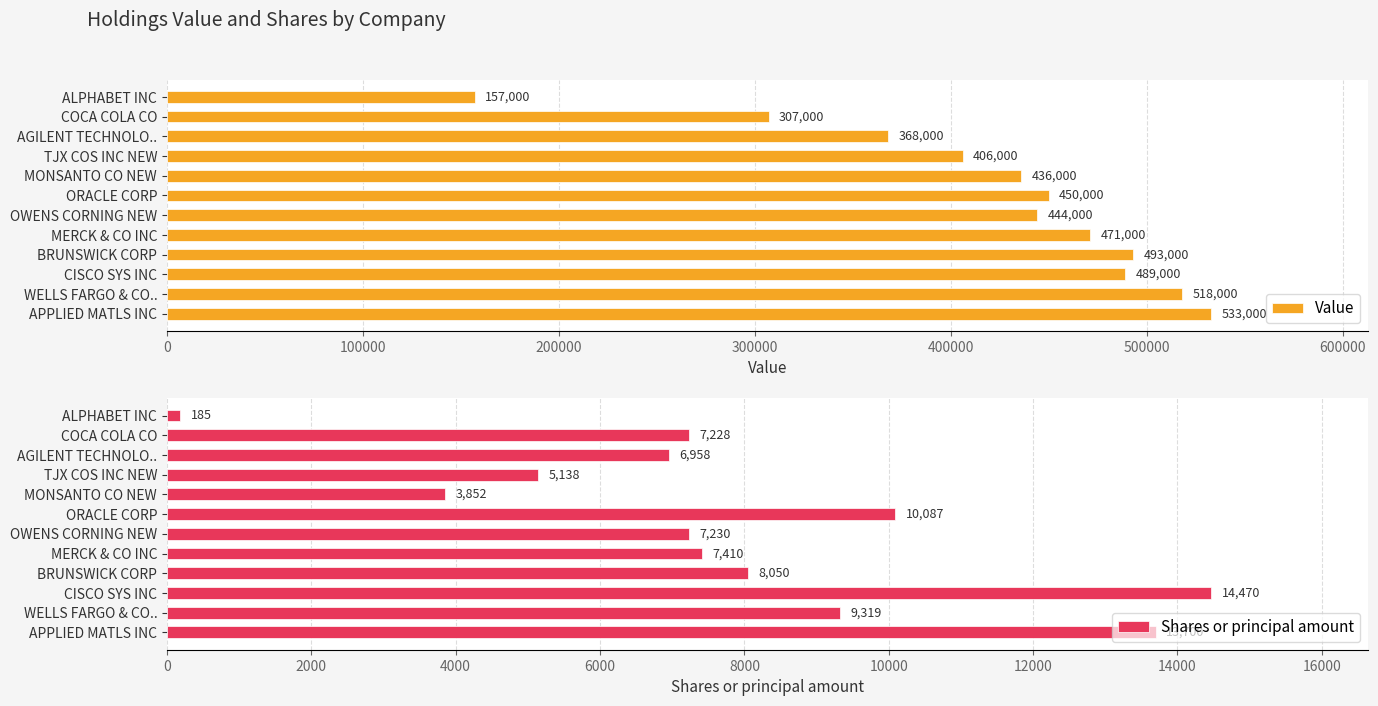

Rank the categories by Value value from lowest to highest.

ALPHABET INC, COCA COLA CO, AGILENT TECHNOLO.., TJX COS INC NEW, MONSANTO CO NEW, OWENS CORNING NEW, ORACLE CORP, MERCK & CO INC, CISCO SYS INC, BRUNSWICK CORP, WELLS FARGO & CO.., APPLIED MATLS INC